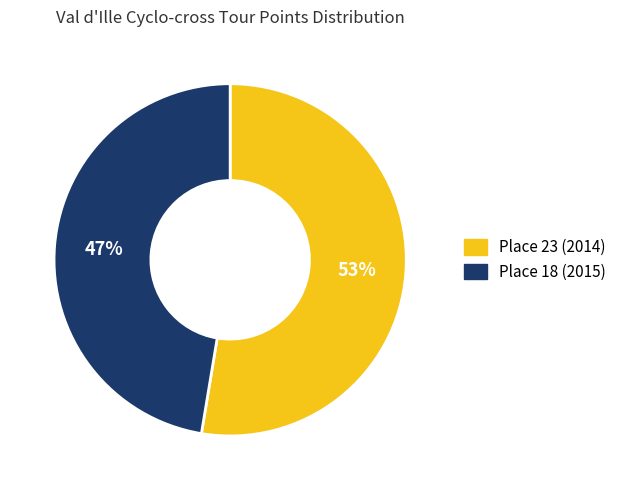

To the nearest percent, what is the combined percentage of Place 18 (2015) and Place 23 (2014)?

100%